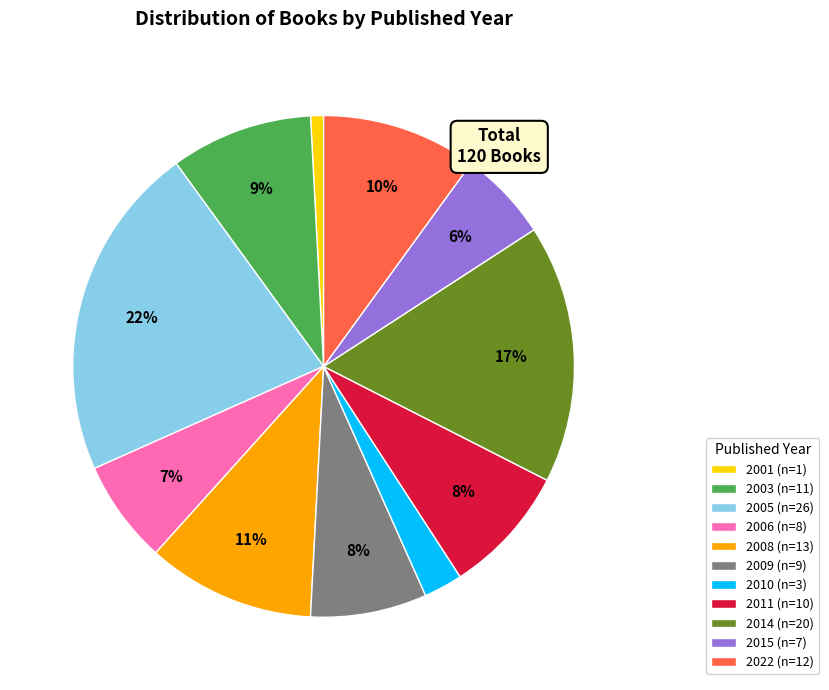

Do 2015 (n=7) and 2011 (n=10) together represent more than half of the pie?

No